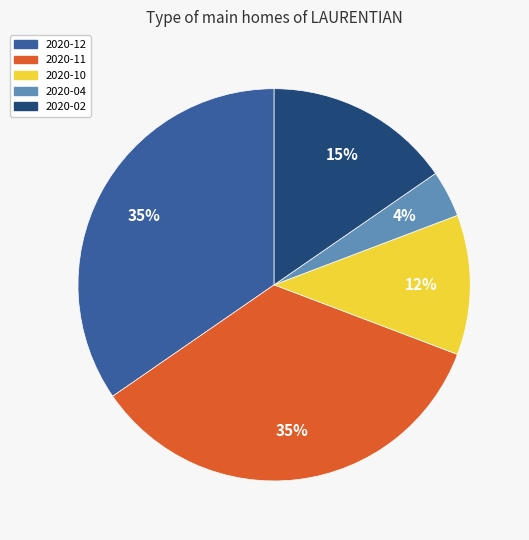

Is there a majority slice in this chart?

No